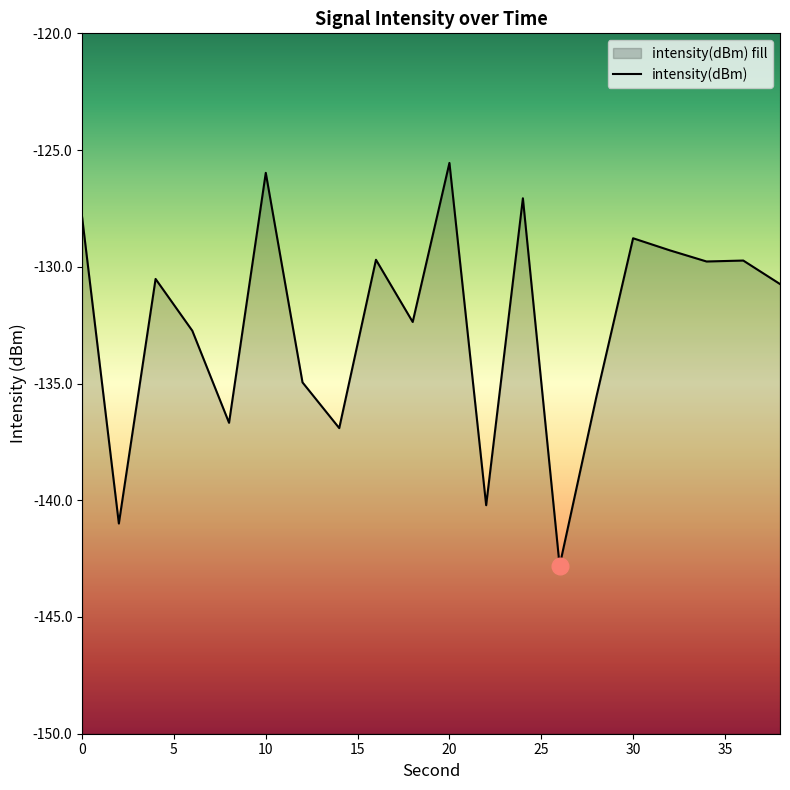

How many lines are shown in the chart?

1